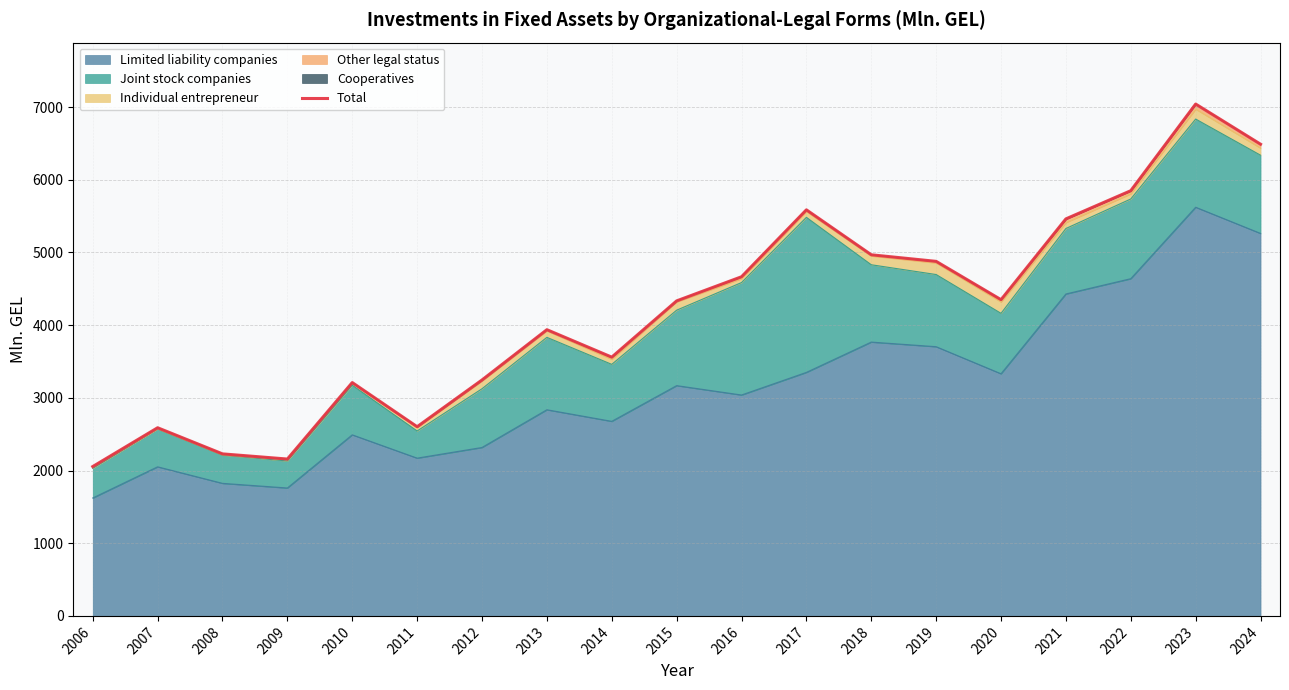

Reading right to left, what are all the values shown in this chart?

6488.9	7041.5	5849.5	5461.7	4350.1	4877.3	4967.8	5586.1	4665.4	4333.6	3559.6	3937.3	3245.6	2602.5	3210.1	2157.8	2229.0	2588.4	2054.7